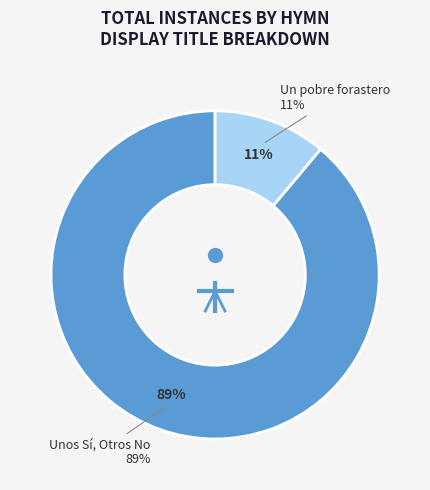

Does 1 represent more than half of the total?

Yes